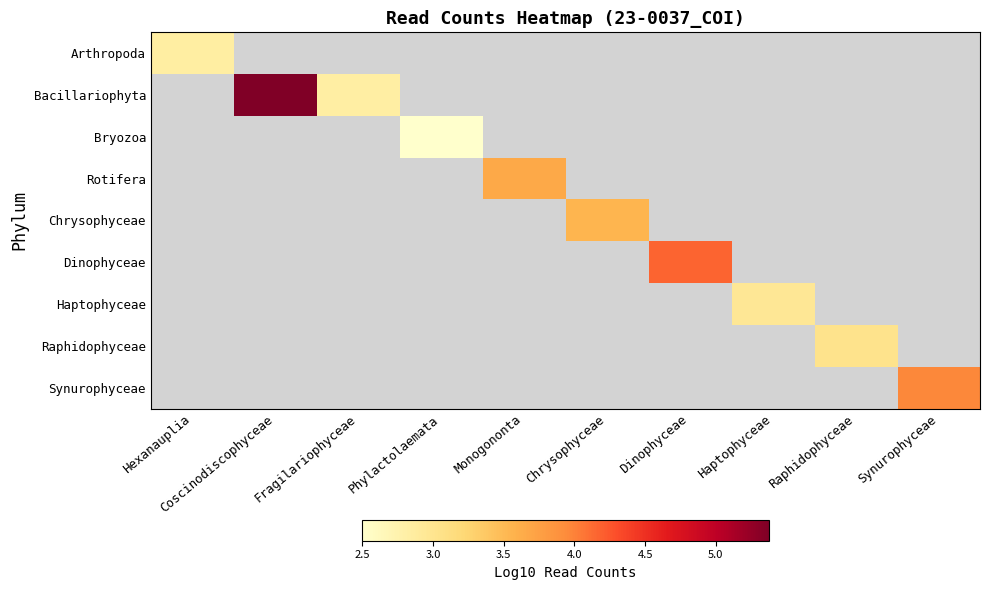

Which label corresponds to the largest value in the chart?

Coscinodiscophyceae